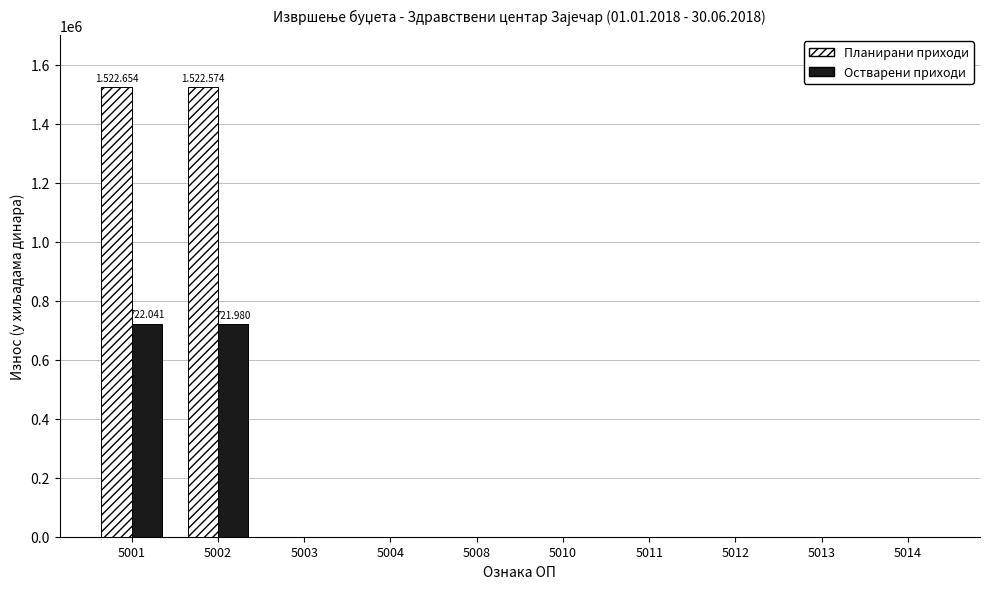

Is it true that Планирани приходи equals 0 at 5008?

True